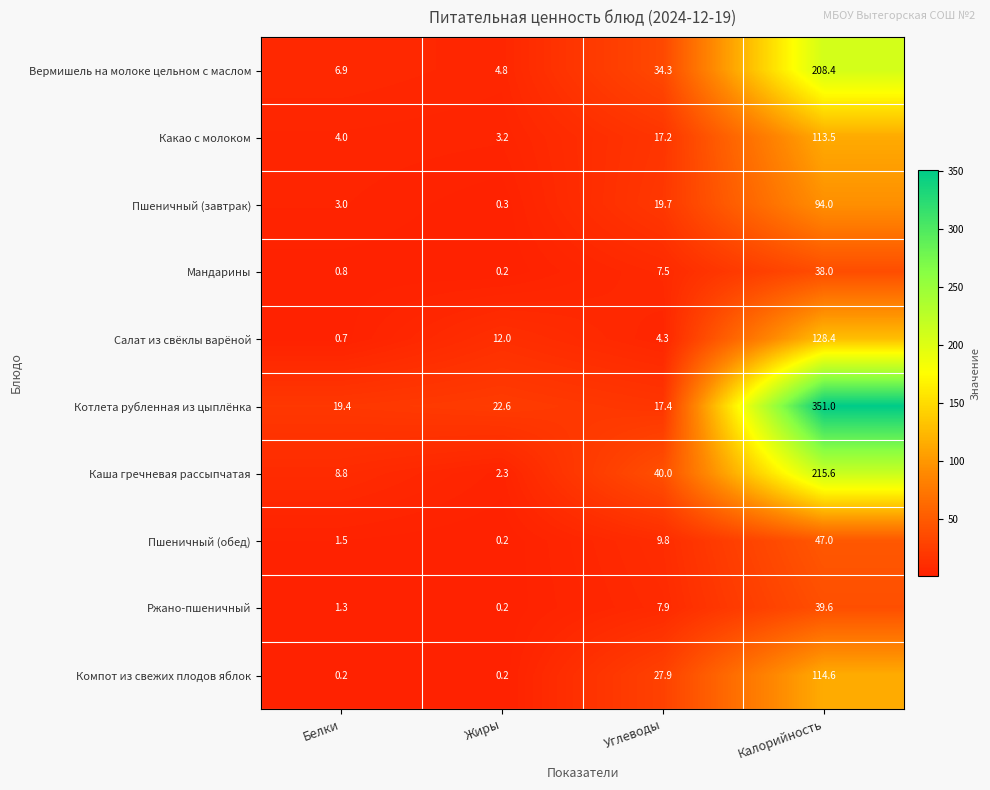

The Котлета рубленная из цыплёнка series shows 17.4 at Углеводы. True or false?

True